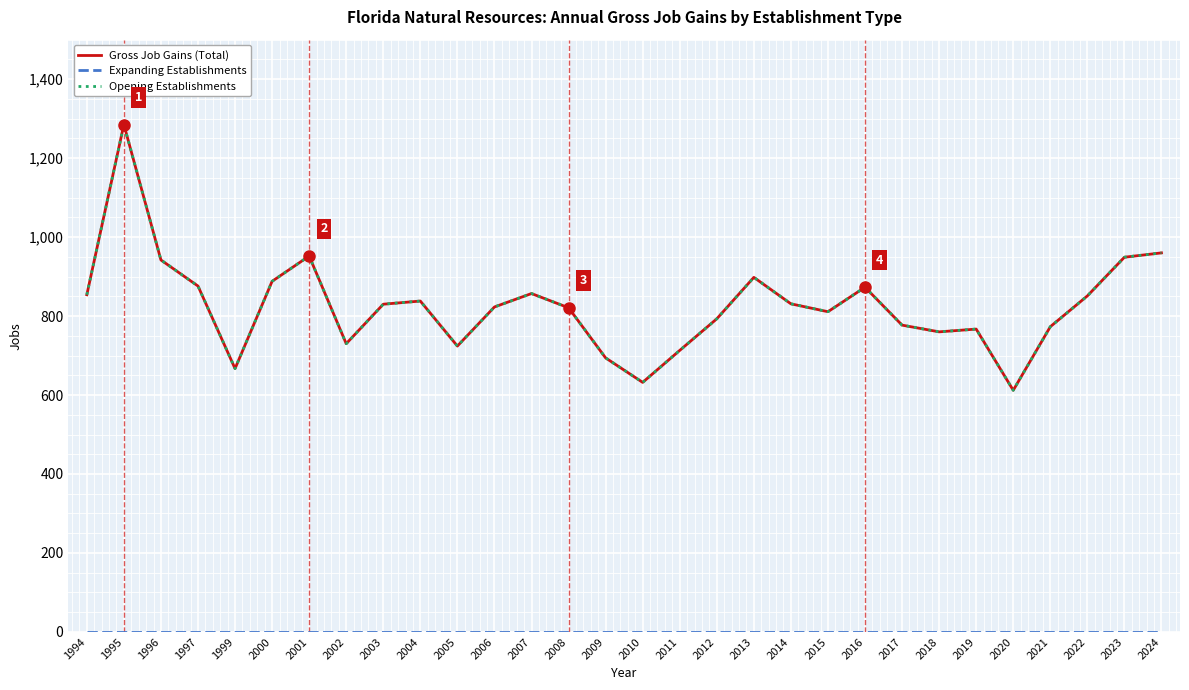

Reading left to right, what are all the values shown in this chart?

Gross Job Gains (Total): 854	1285	942	876	667	888	952	730	830	838	724	823	857	821	694	632	713	793	898	831	811	873	777	760	767	612	773	851	949	960
Expanding Establishments: 0	0	0	0	0	0	0	0	0	0	0	0	0	0	0	0	0	0	0	0	0	0	0	0	0	0	0	0	0	0
Opening Establishments: 854	1285	942	876	667	888	952	730	830	838	724	823	857	821	694	632	713	793	898	831	811	873	777	760	767	612	773	851	949	960